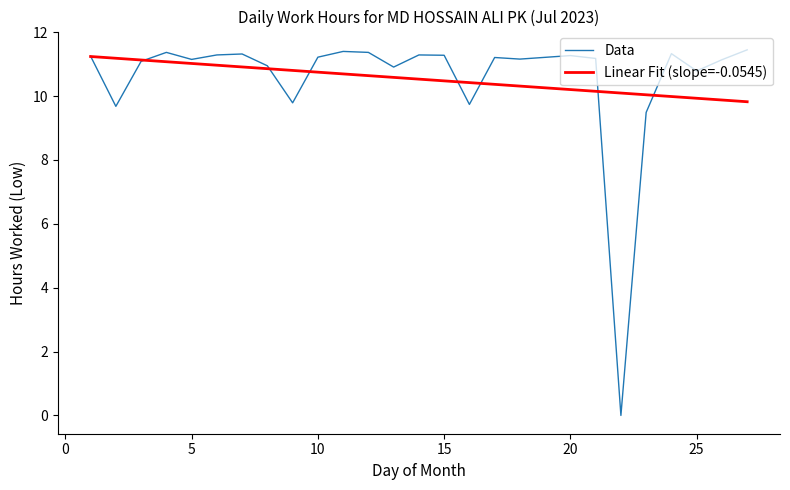

Which series has the widest spread of values?

Data